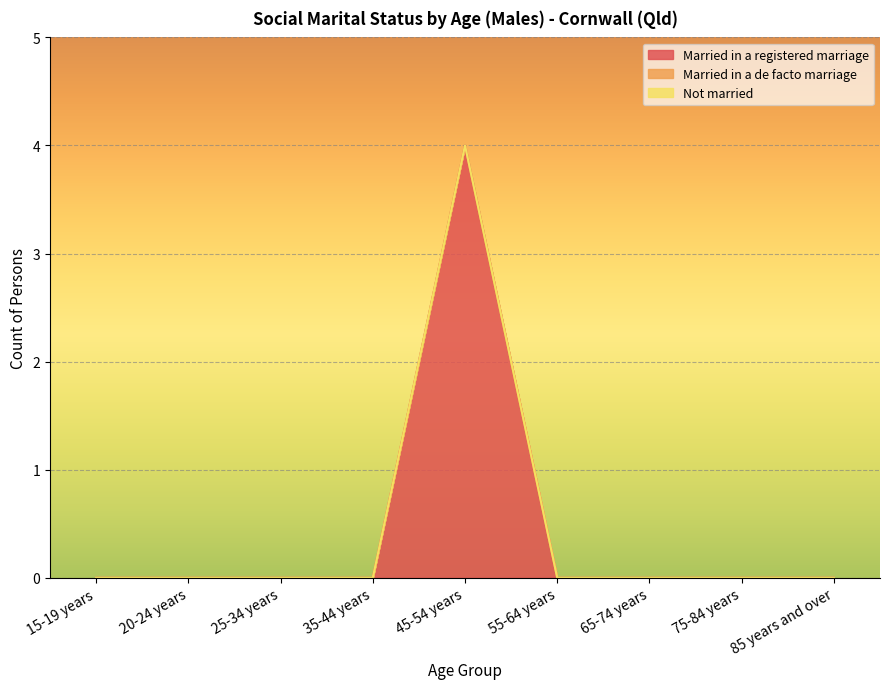

Does the chart display data point markers on the line(s)?

No